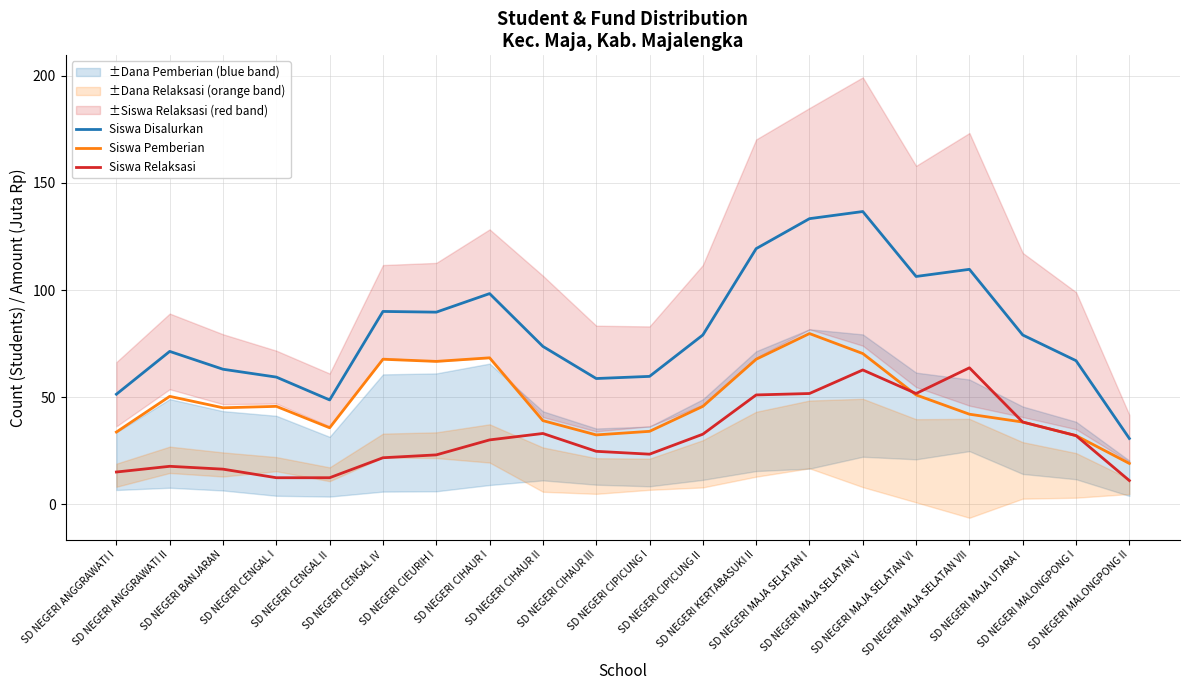

Is it true that Siswa Disalurkan equals 15.5 at SD NEGERI CENGAL II?

False